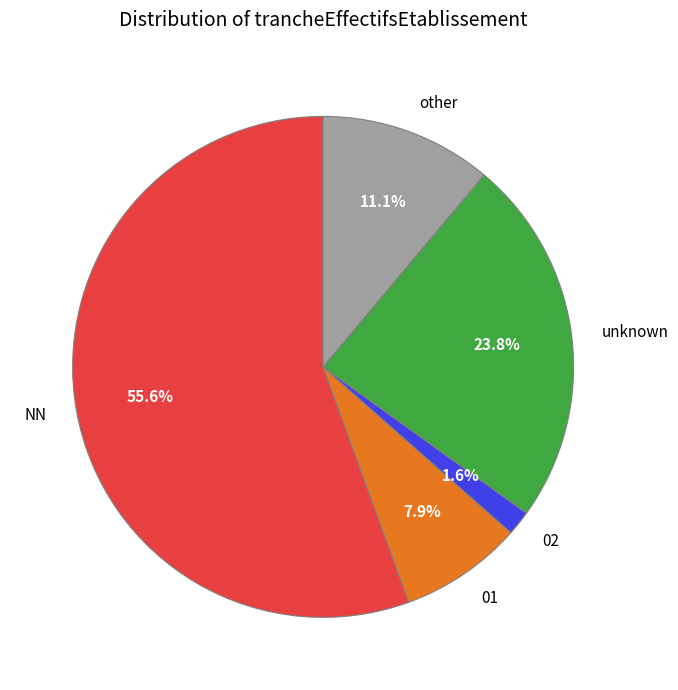

What is the total percentage of 02 and other?

12.7%